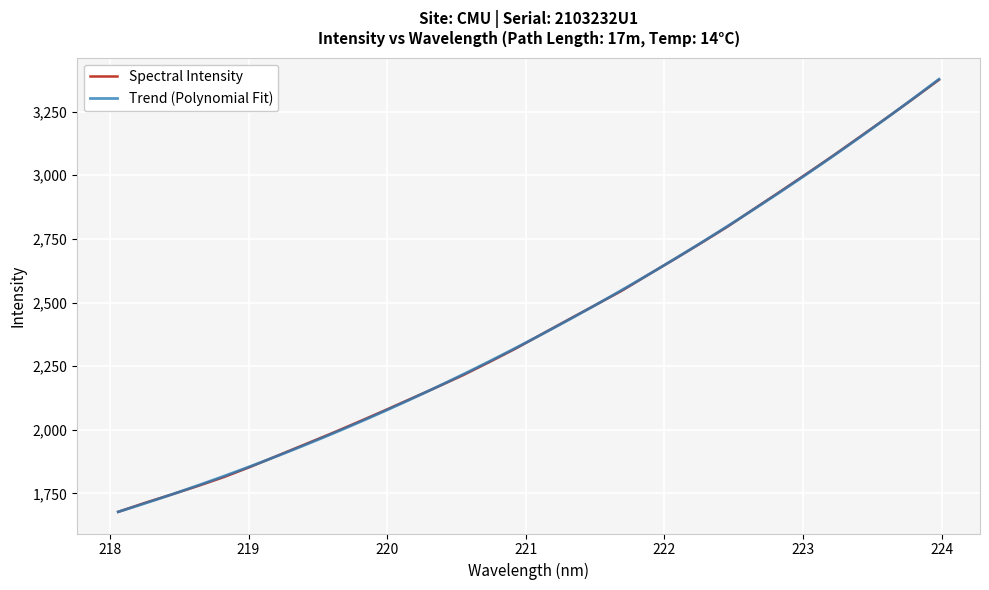

List the labels in order of value, smallest first.

218.0596, 218.2508, 218.442, 218.6332, 218.8244, 219.0156, 219.2067, 219.3979, 219.589, 219.7801, 219.9712, 220.1623, 220.3533, 220.5444, 220.7354, 220.9264, 221.1174, 221.3083, 221.4993, 221.6902, 221.8812, 222.0721, 222.263, 222.4538, 222.6447, 222.8355, 223.0264, 223.2172, 223.408, 223.5987, 223.7895, 223.9802